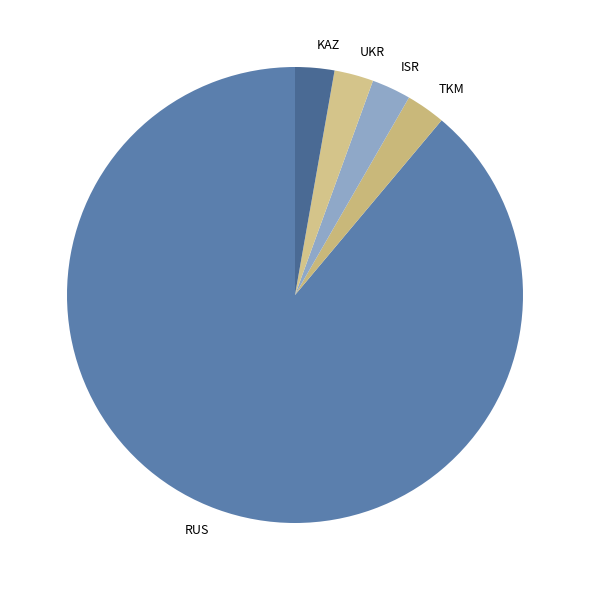

Does any single category account for the majority?

Yes